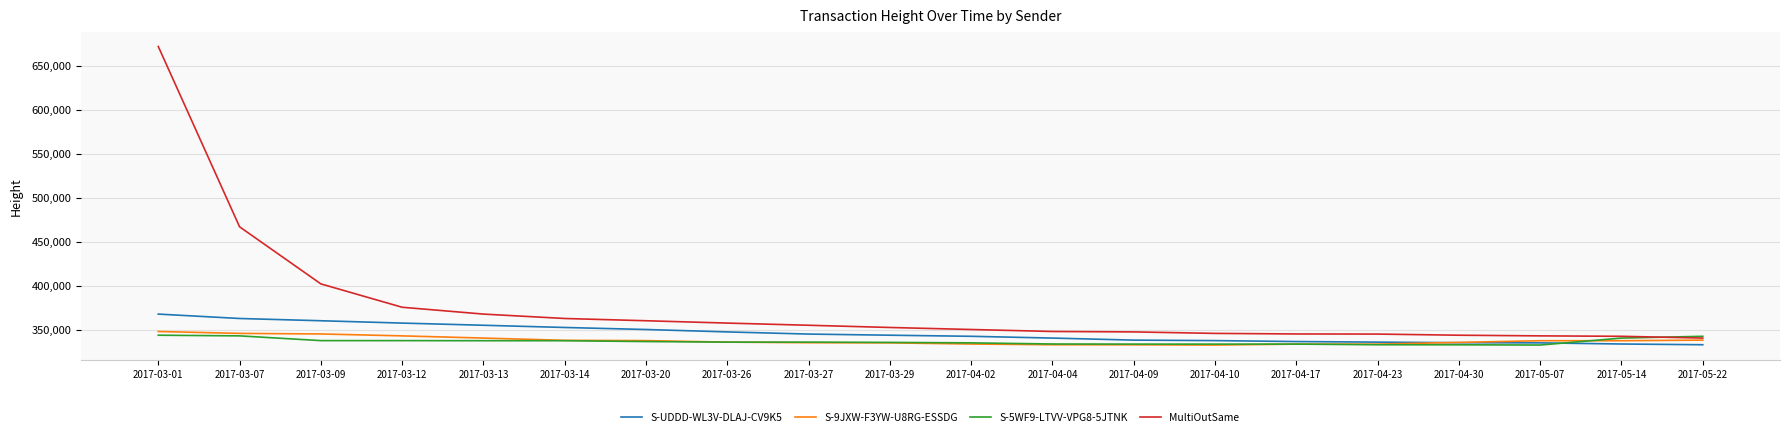

Is this an area chart (filled region under the line)?

No